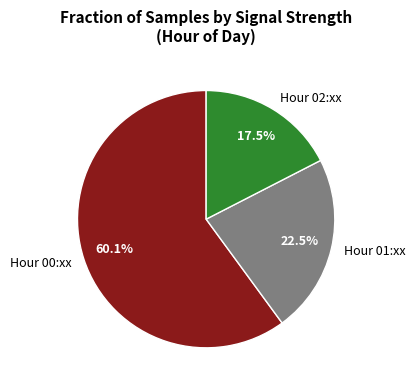

Do Hour 01:xx and Hour 02:xx together represent more than half of the pie?

No